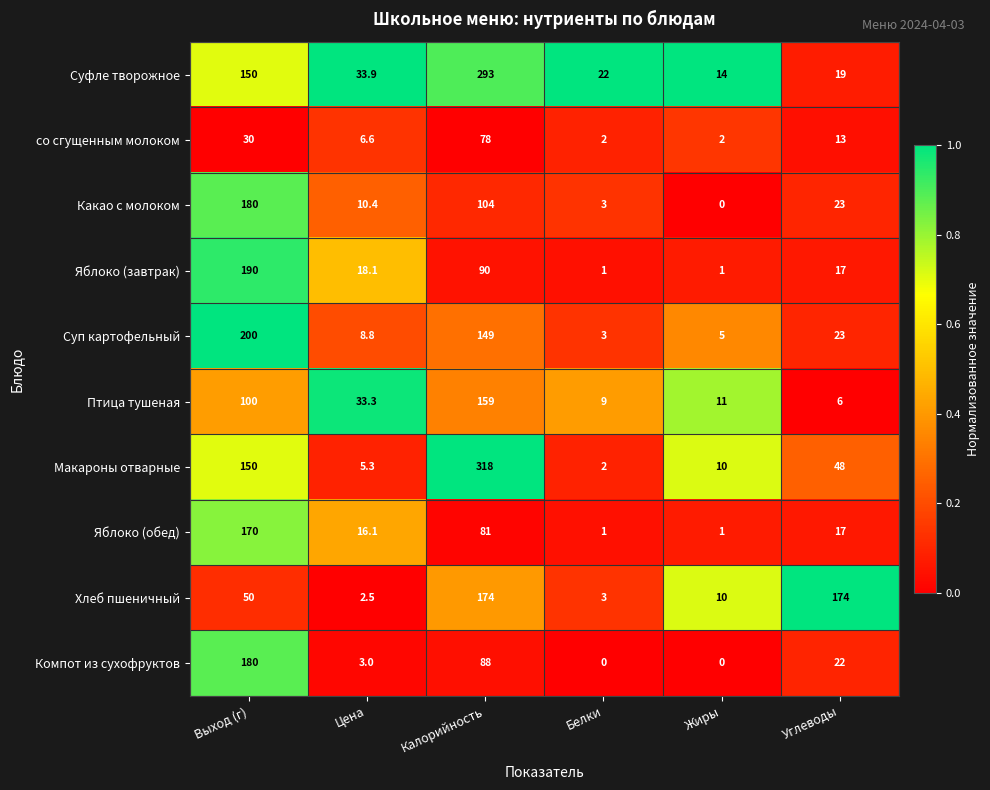

Which series has the largest total across all categories?

Макароны отварные